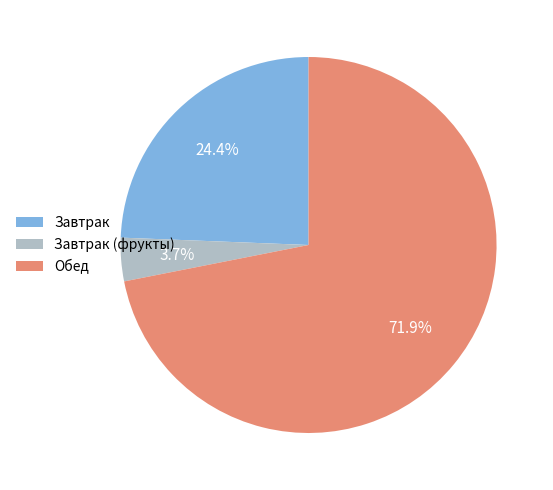

How many slices are in this pie chart?

3